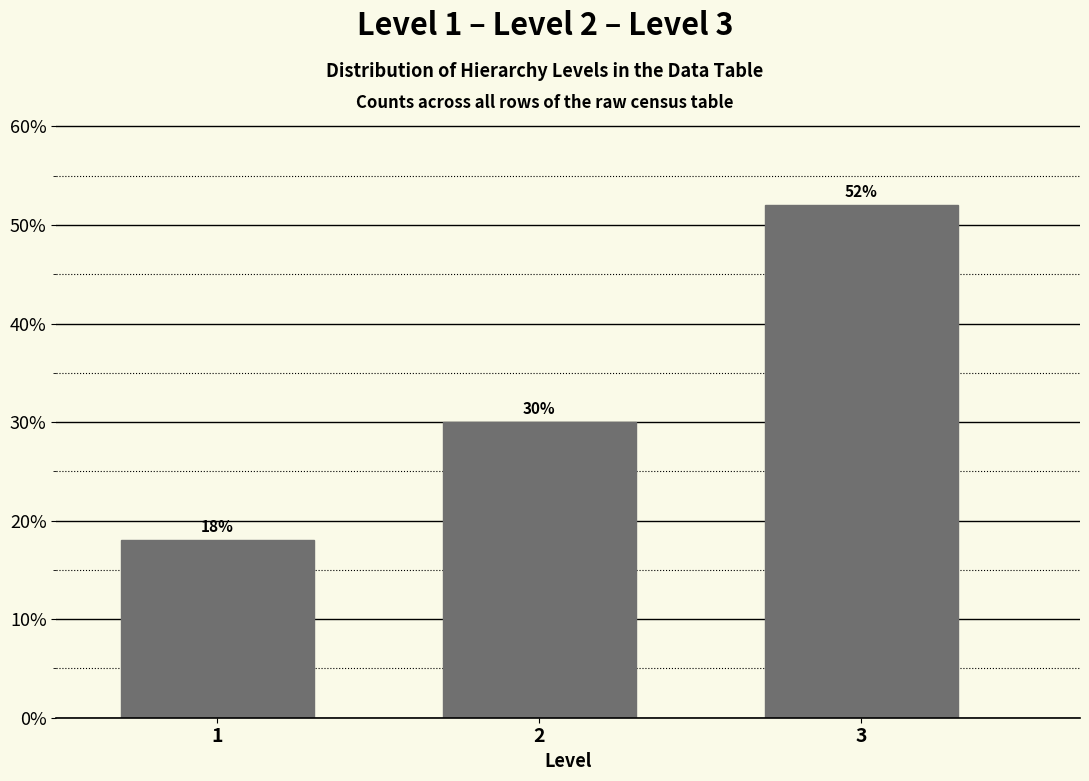

Reading left to right, transcribe all the data shown in this chart.

18	30	52